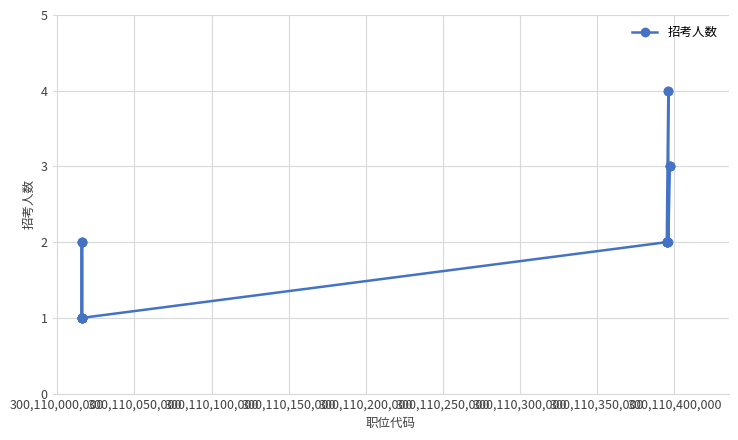

What is the difference between the maximum and minimum values?

3